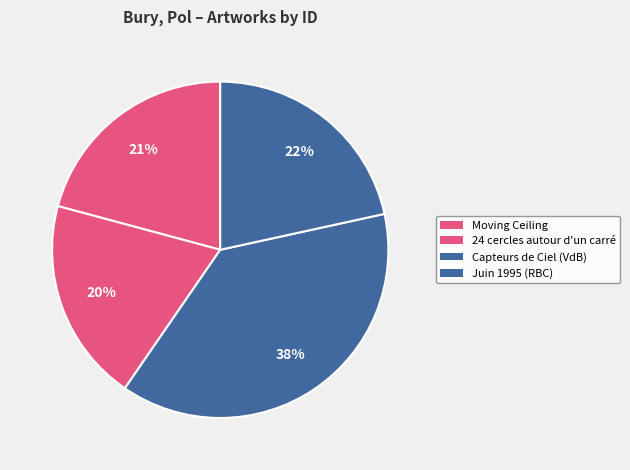

To the nearest percent, what is the difference between the largest and smallest slice percentages?

18%